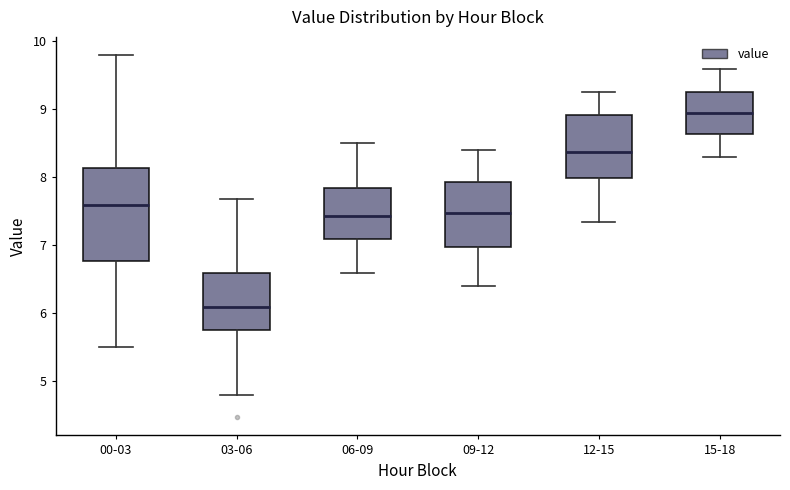

Where does the median line of the box for 06-09 sit on the y-axis? The values are not printed on the chart, so give them approximately, as read against the axis.

7.4